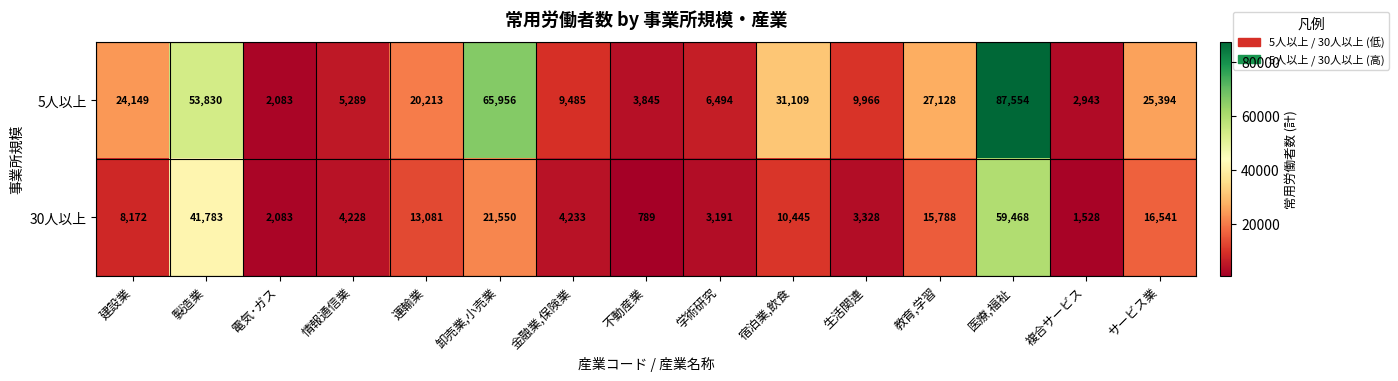

What is the difference between the maximum and minimum values in the 30人以上 series?

58679